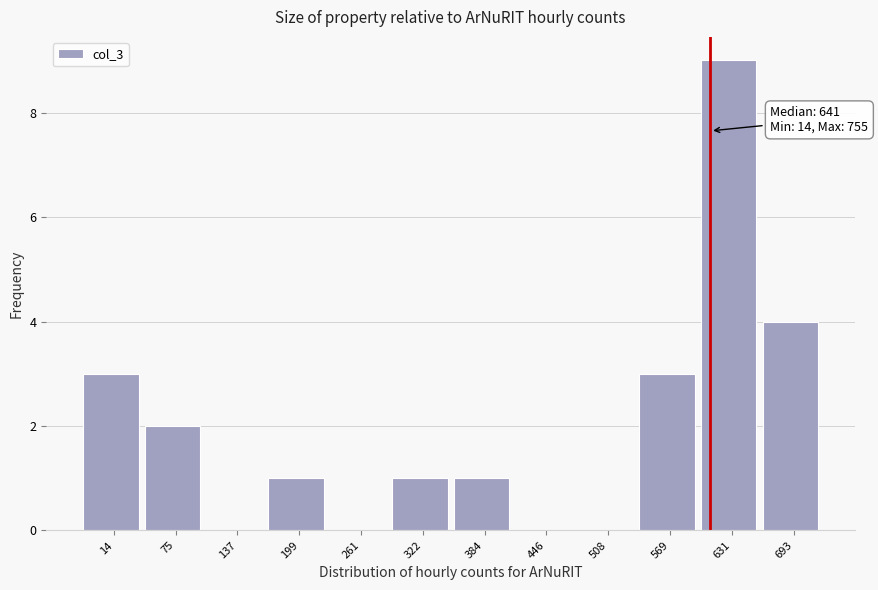

Reading left to right, extract all data points from this chart.

14=3	75=2	137=0	199=1	261=0	322=1	384=1	446=0	508=0	569=3	631=9	693=4